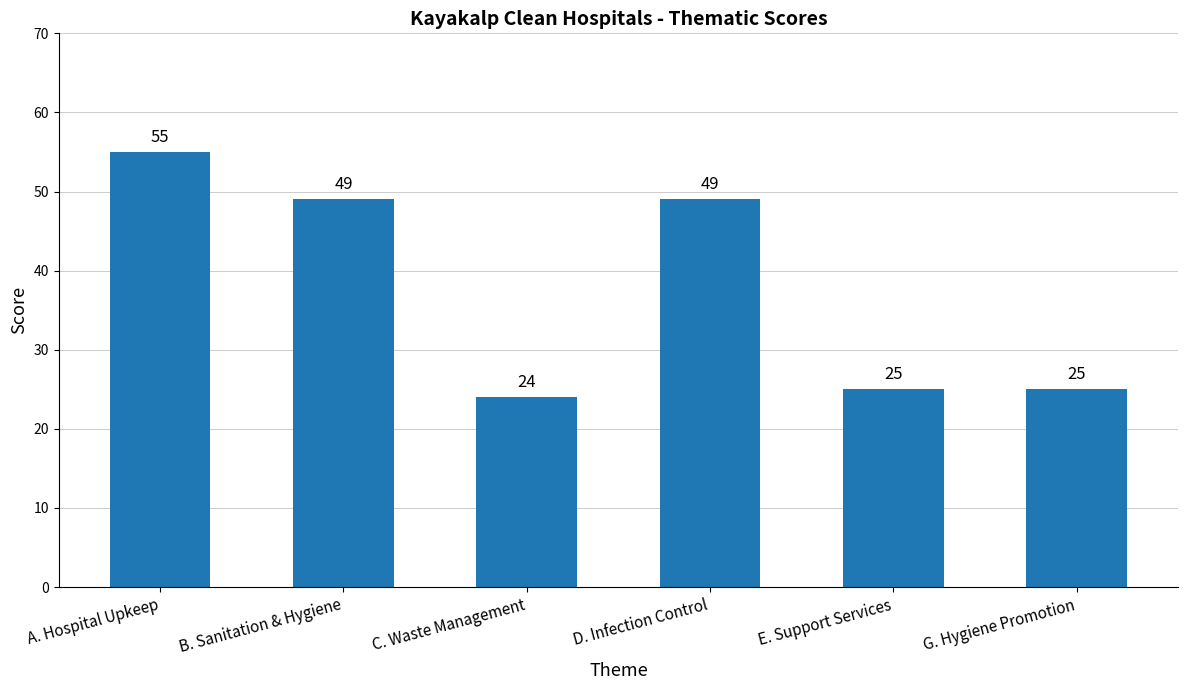

What is the difference between the values at E. Support Services and B. Sanitation & Hygiene?

24